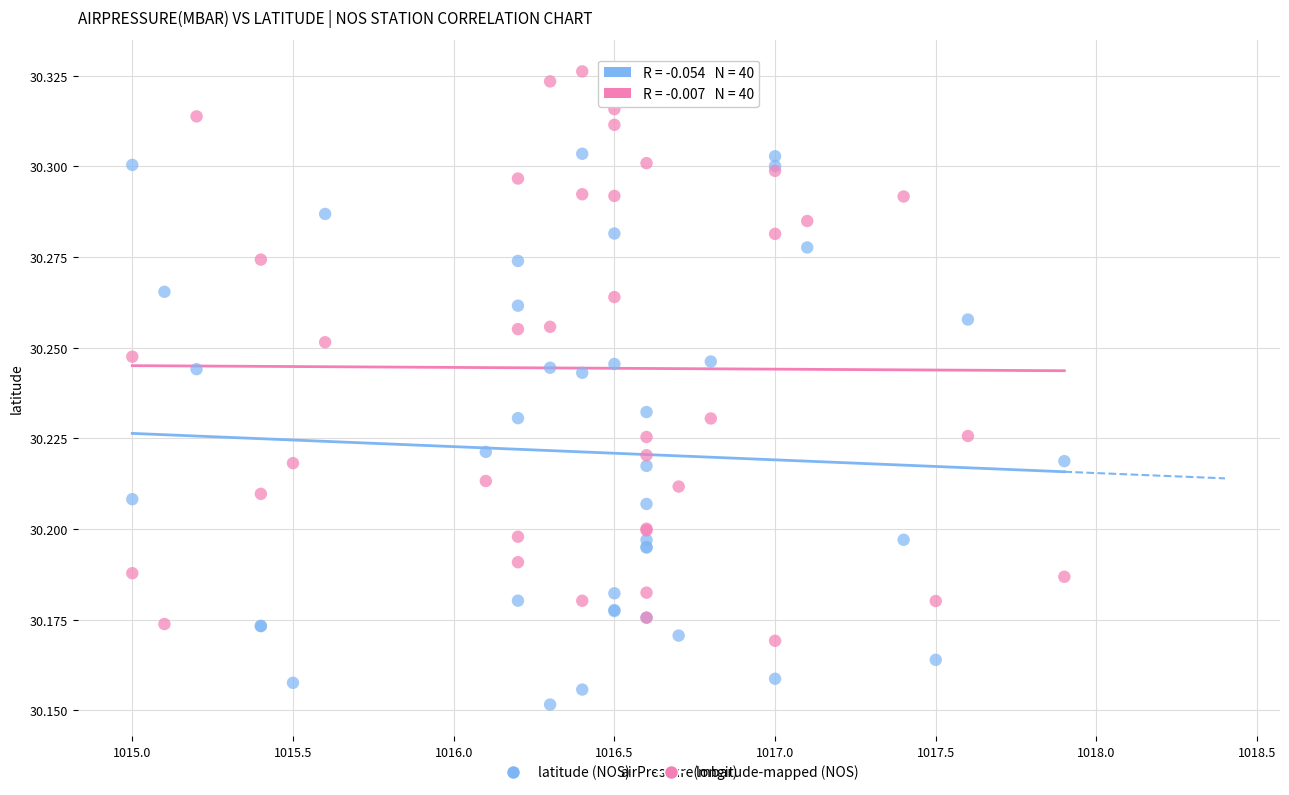

What is the X range (max minus min) for the scatter plot?

2.9